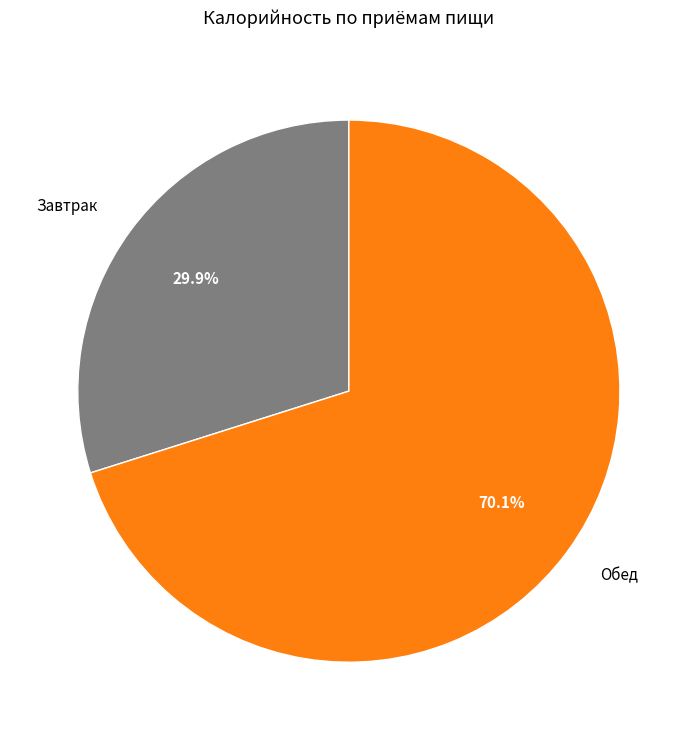

The Завтрак slice represents 23% of the pie. True or false?

False